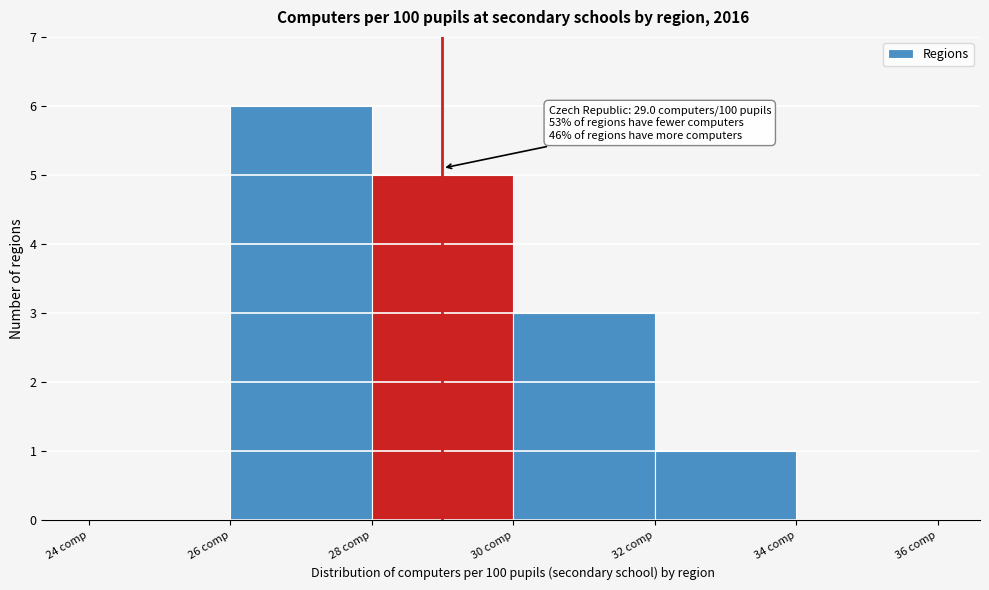

Which range on the x-axis has the tallest bar?

26 to 28